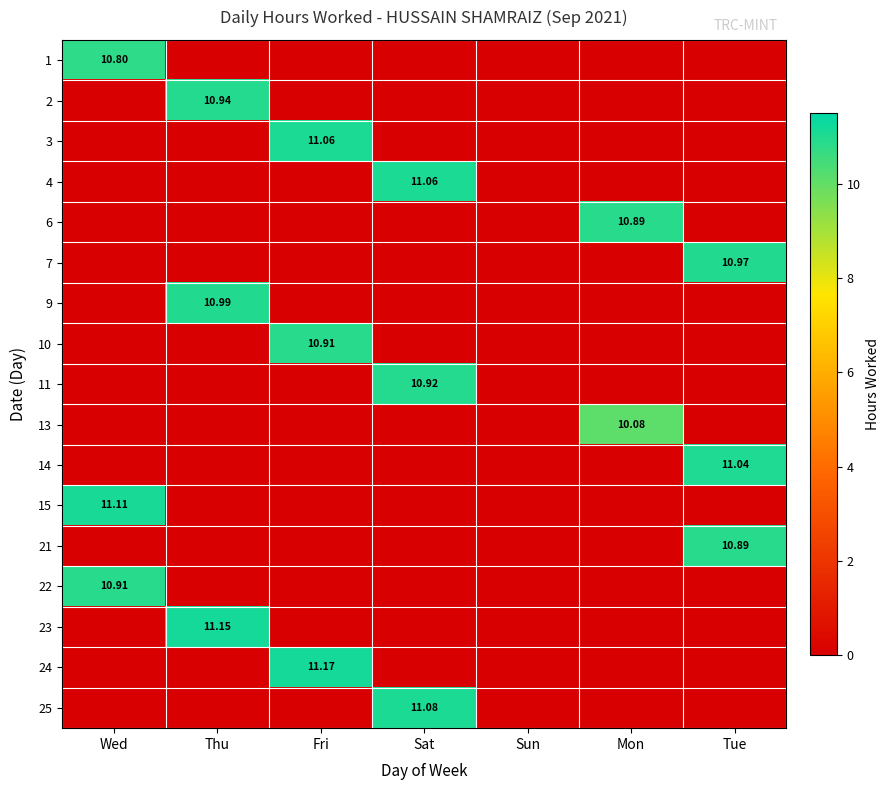

Is the value of 6 at Thu greater than the value of 1 at Thu?

No